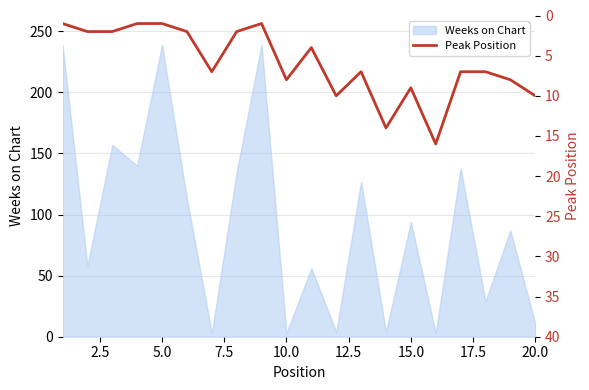

What is the ratio of the value at 17 to the value at 17.5?

3.5